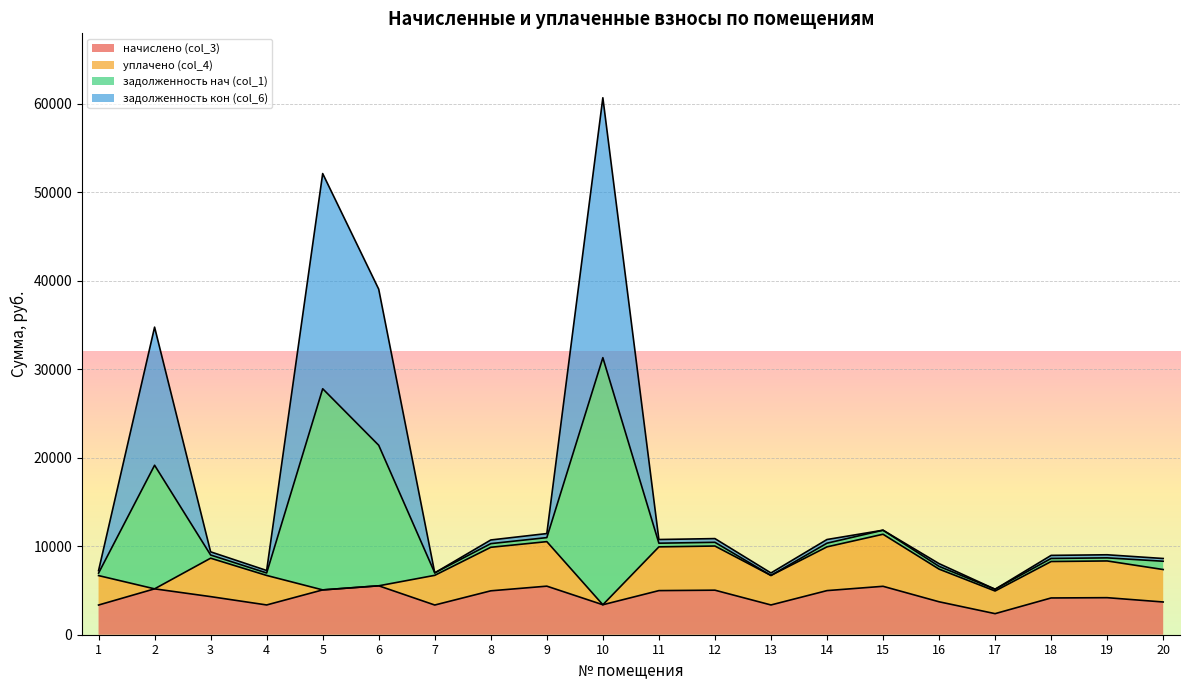

At which label does задолженность нач (col_1) first exceed 10711?

2